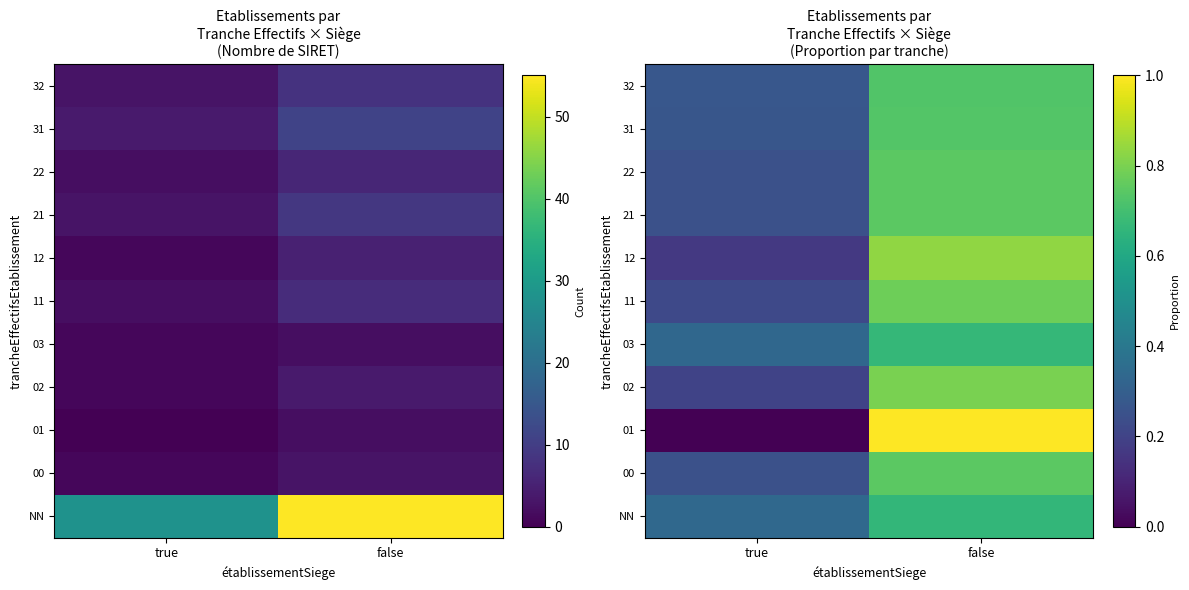

Is it true that 00 equals 0.4 at true?

False